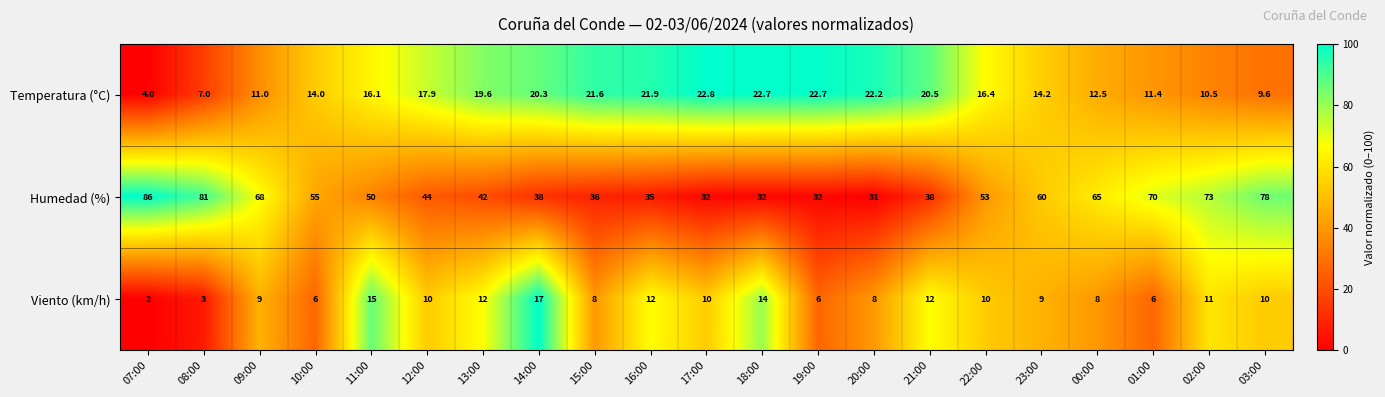

At how many categories does at least one series exceed 8?

21